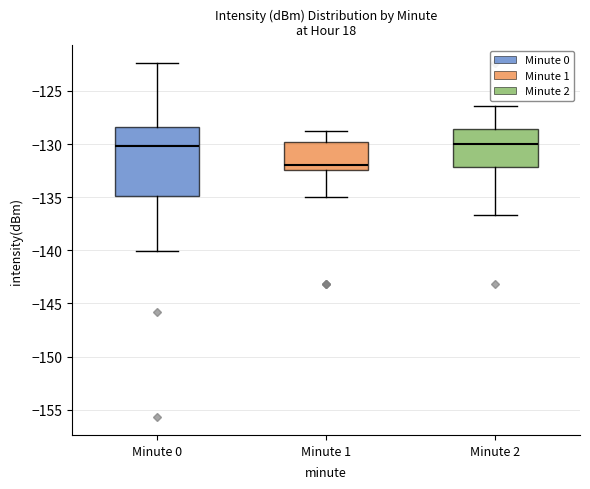

Reading left to right, transcribe this box plot: for each box, give where its median line is, the range the box spans, and where its two whiskers end, as read against the y-axis. The values are not printed on the chart, so give them approximately, as read against the axis.

Minute 0: median -130.0, box -135.0 to -128.5, whiskers -140.0 to -122.5
Minute 1: median -132.0, box -132.5 to -130.0, whiskers -135.0 to -129.0
Minute 2: median -130.0, box -132.0 to -128.5, whiskers -136.5 to -126.5